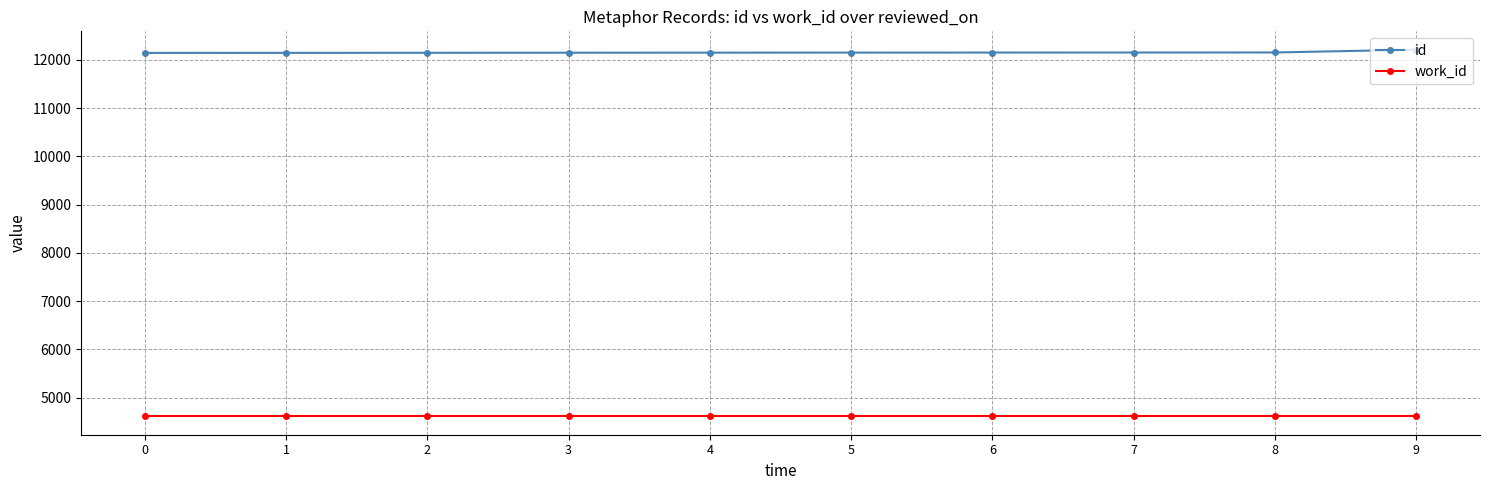

What is the total value across all series at 0?

16754